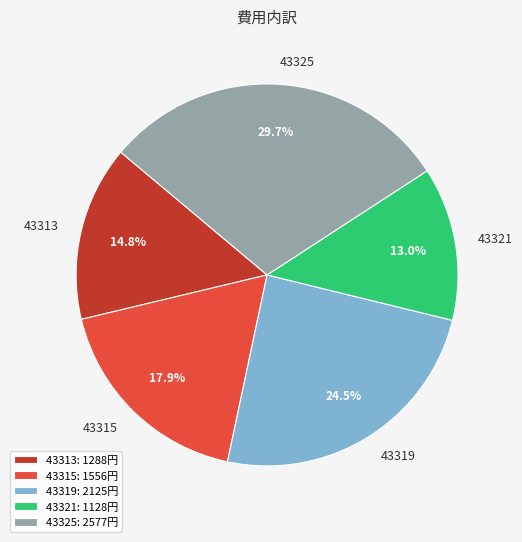

What portion of the pie excludes 43319?

75.5%